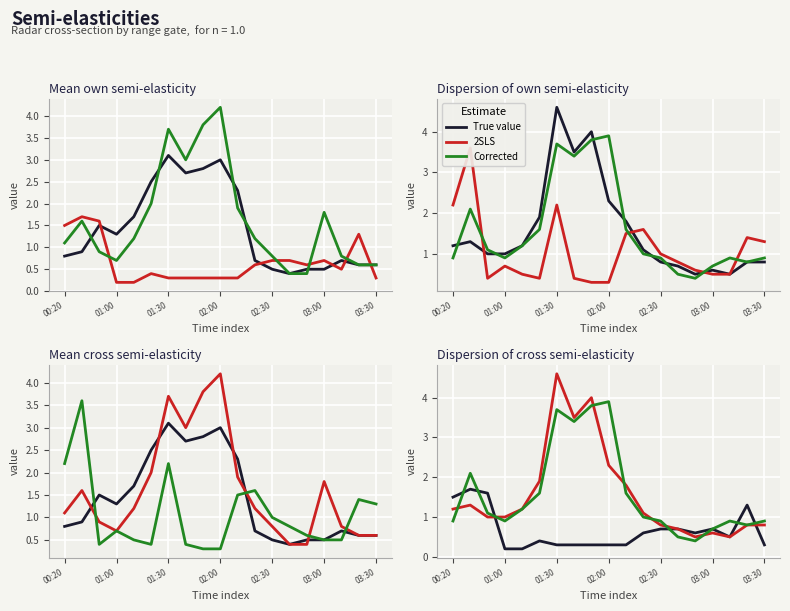

How many intersections are there between Corrected and 2SLS?

7